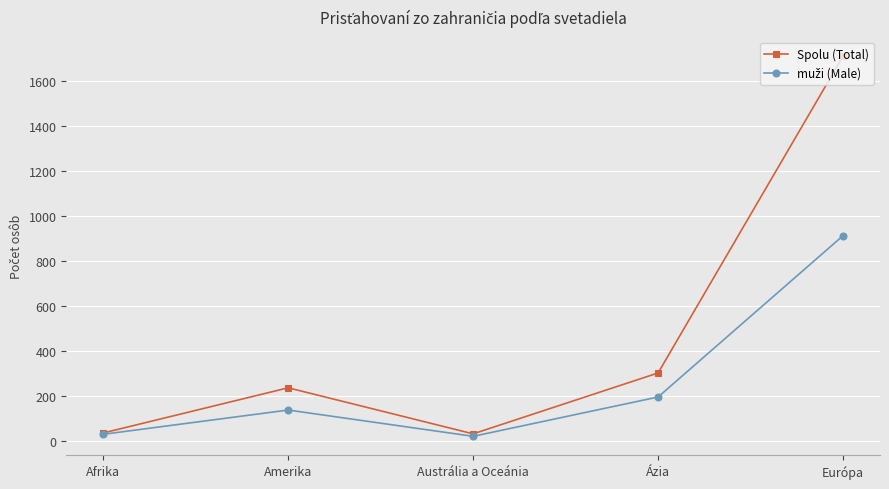

What is the maximum value shown in the chart?

1711